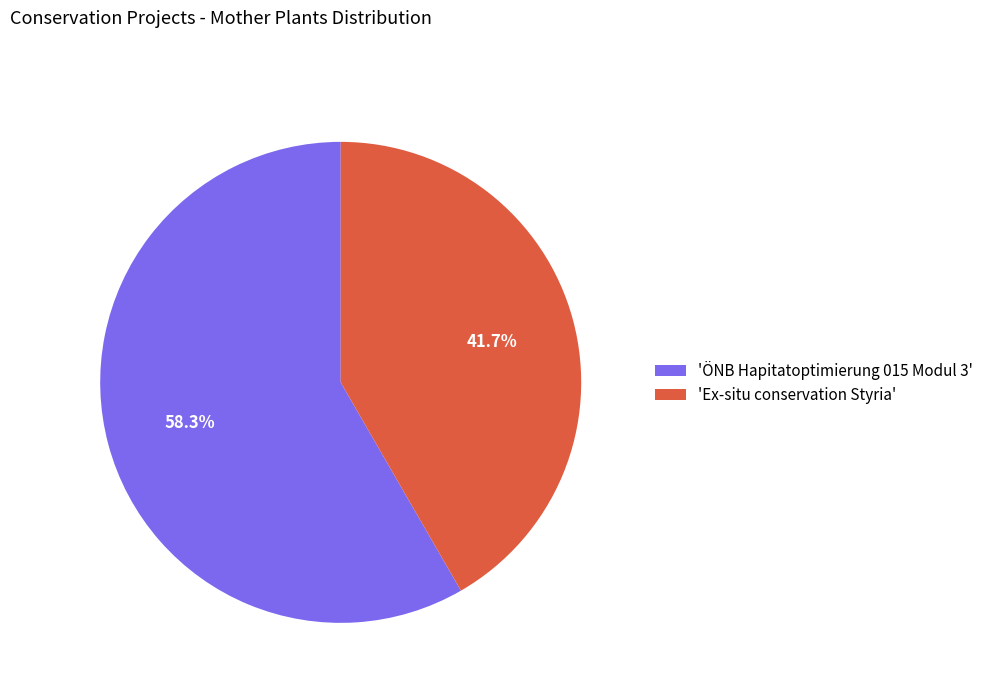

What percentage is NOT represented by 'Ex-situ conservation Styria'?

58.3%